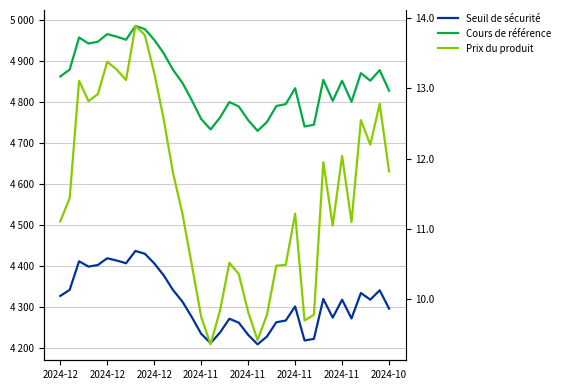

What is the smallest value displayed?

9.4